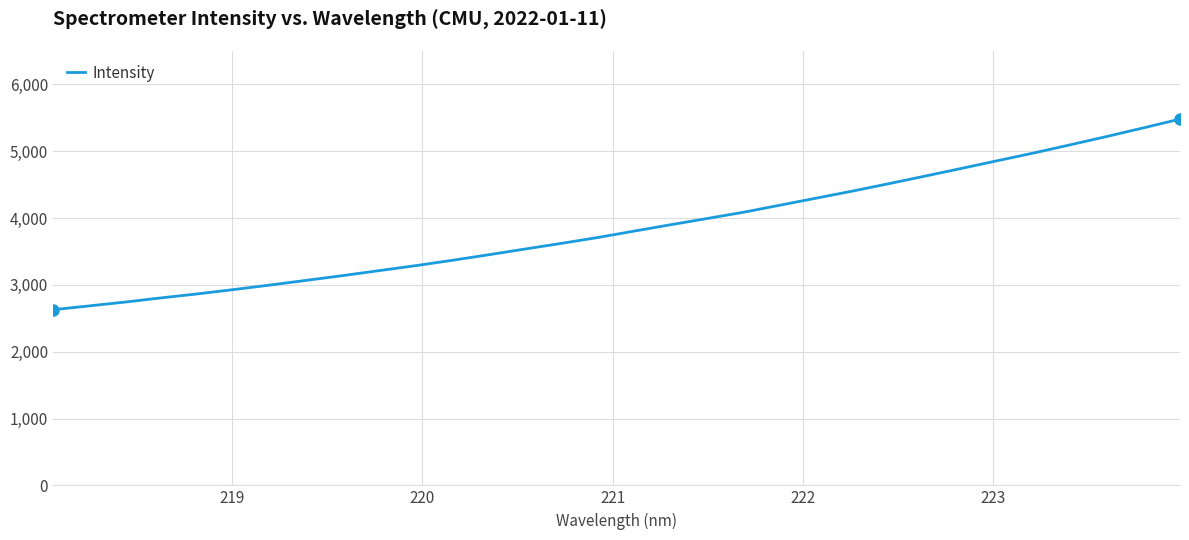

What is the sum of all values?

123652.5